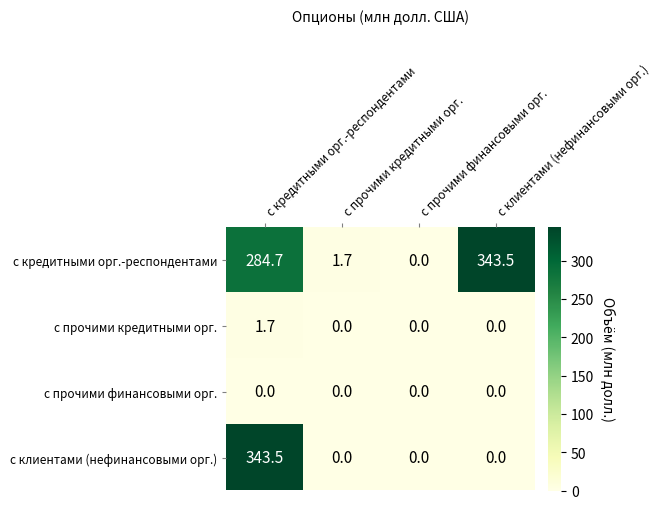

What is the greatest value displayed?

343.5